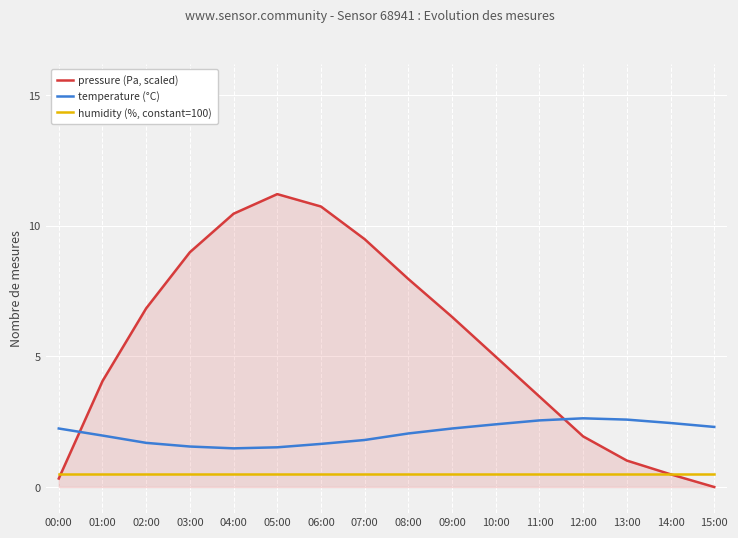

Is the value of pressure (Pa, scaled) at 06:00 greater than the value of humidity (%, constant=100) at 02:00?

Yes